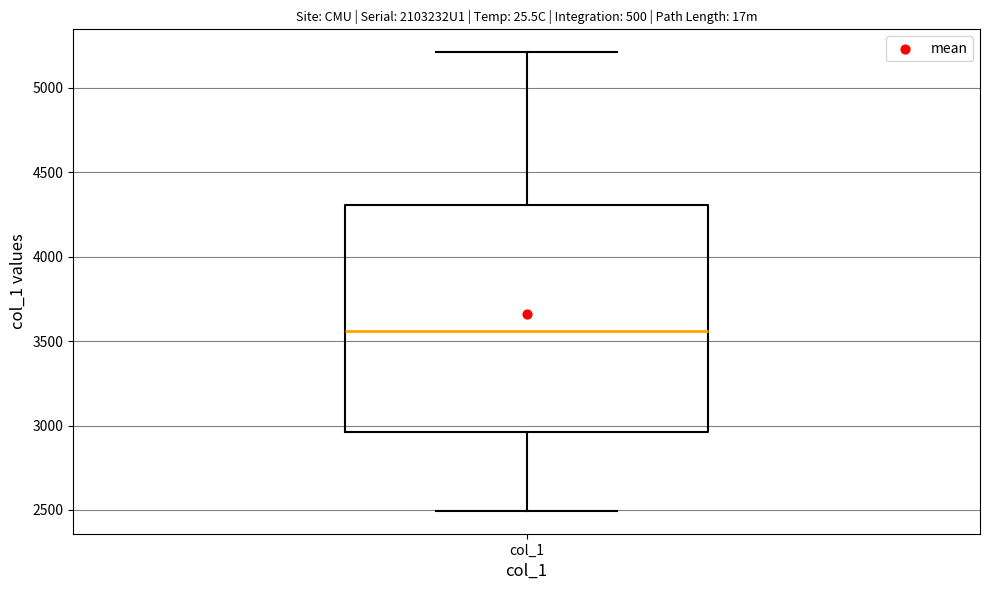

Where does the lower whisker of the box for col_1 end on the y-axis? The values are not printed on the chart, so give them approximately, as read against the axis.

2500